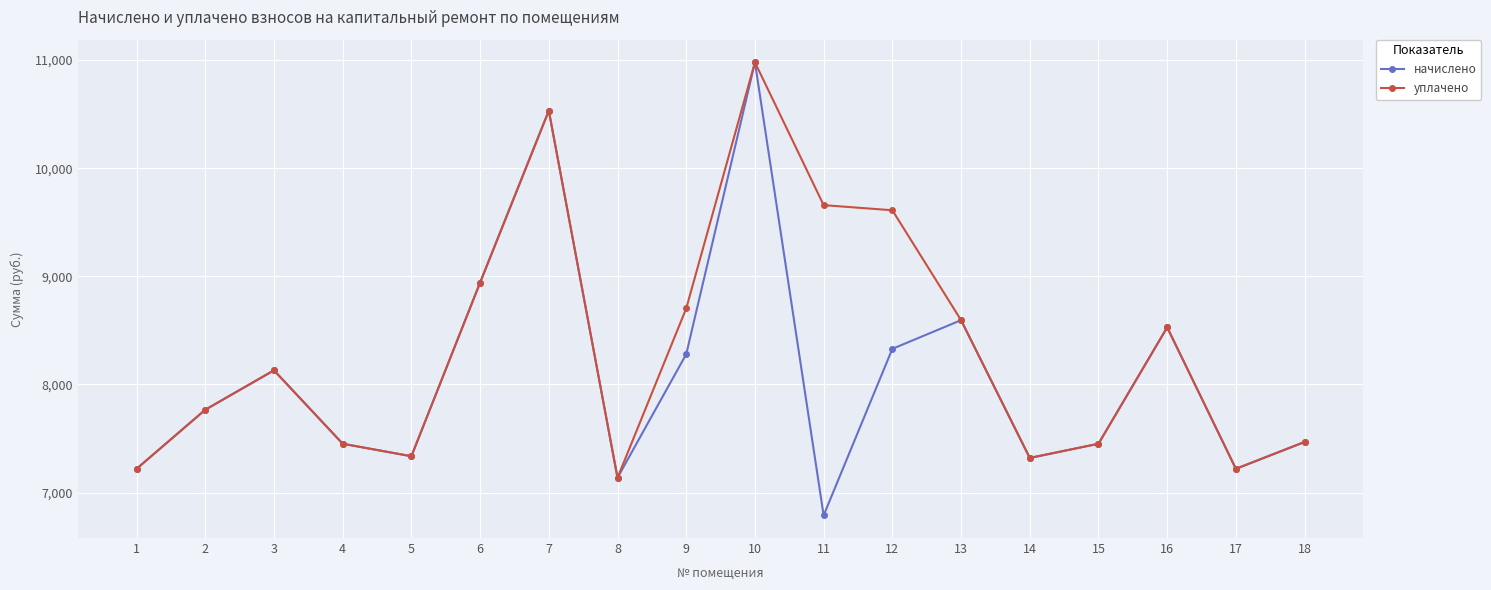

What is the greatest value displayed?

10979.3